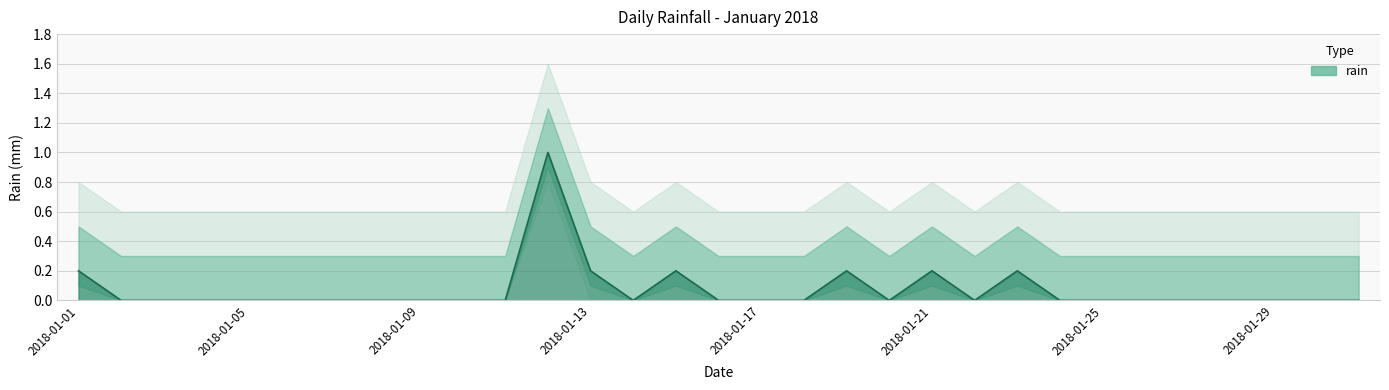

How many points are lower than both their immediate neighbors (excluding endpoints)?

3